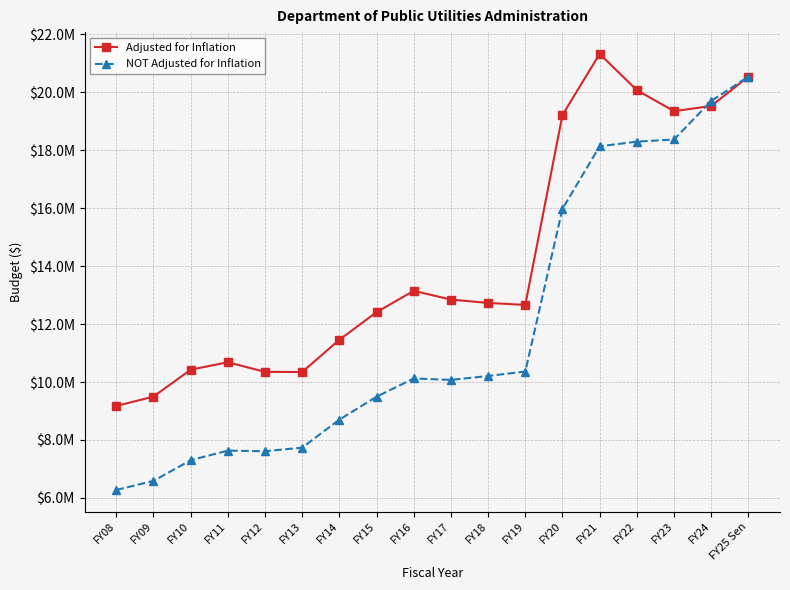

Rank the categories by Adjusted for Inflation value from highest to lowest.

FY21, FY25 Sen, FY22, FY24, FY23, FY20, FY16, FY17, FY18, FY19, FY15, FY14, FY11, FY10, FY12, FY13, FY09, FY08